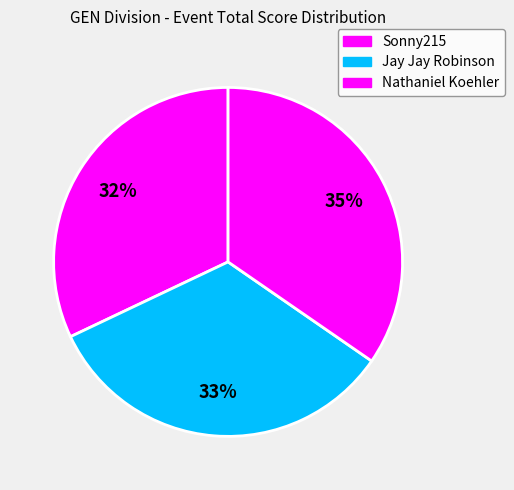

To the nearest percent, what is the average slice percentage?

33%